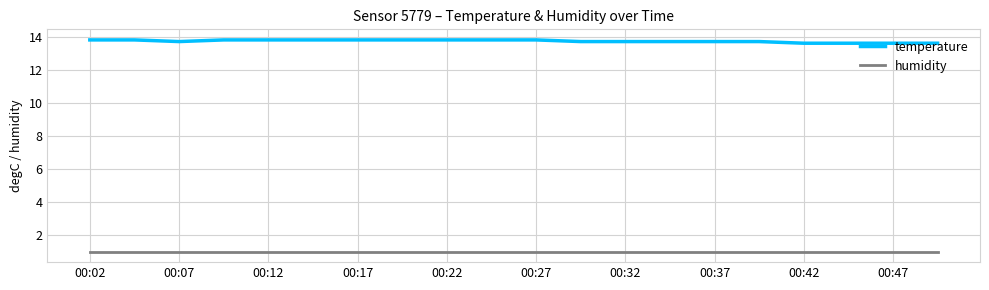

True or false: humidity and temperature cross at least once.

False